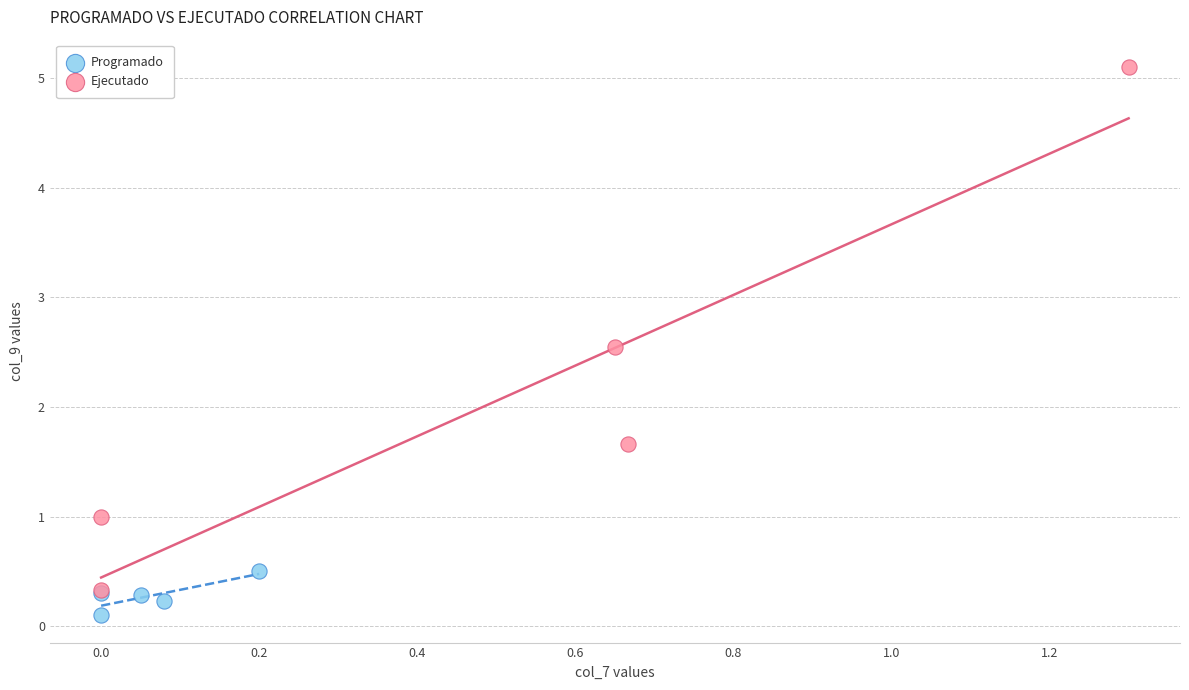

Which series has the widest spread of Y values?

Ejecutado